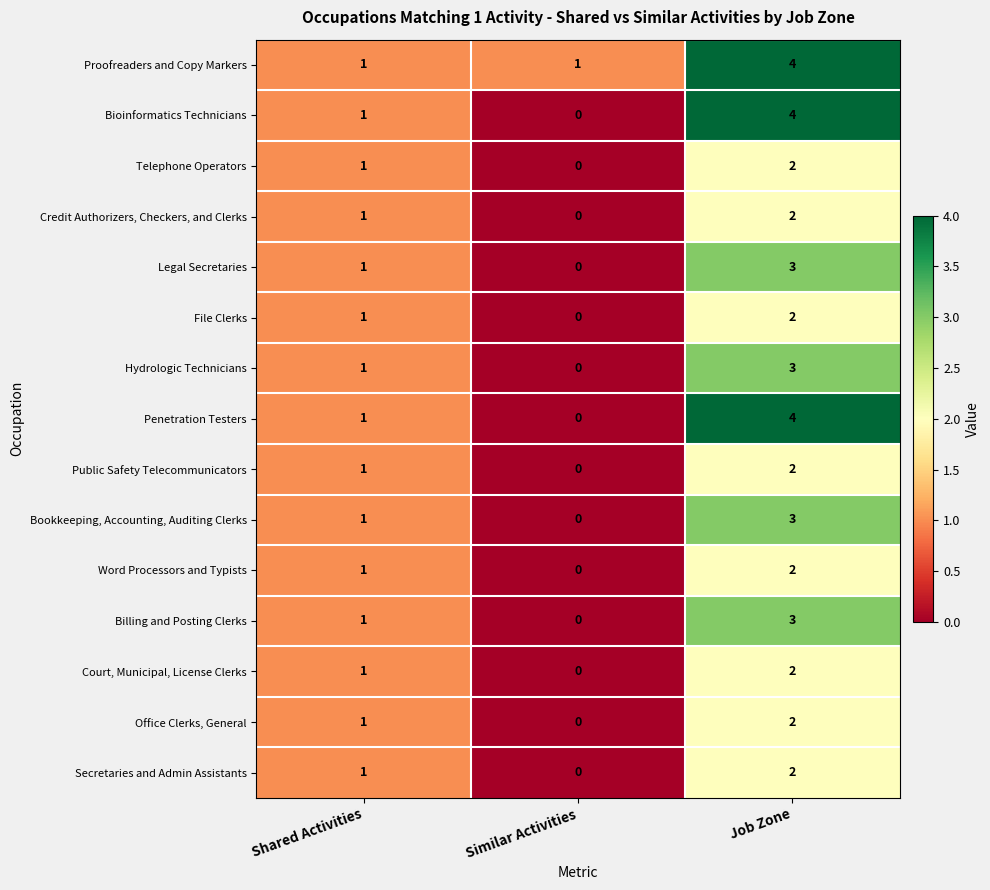

Is the value of Bookkeeping, Accounting, Auditing Clerks at Job Zone greater than the value of Telephone Operators at Shared Activities?

Yes